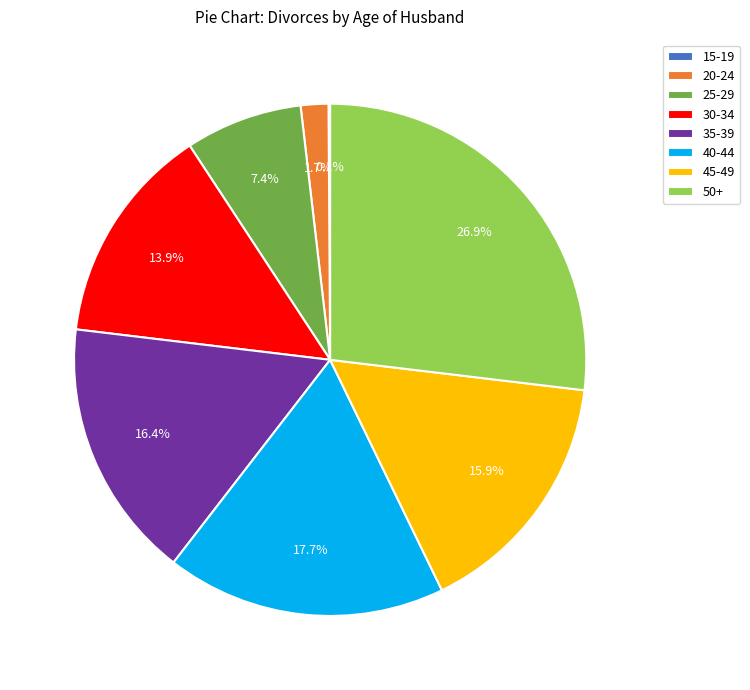

The 40-44 slice represents 18% of the pie. True or false?

True